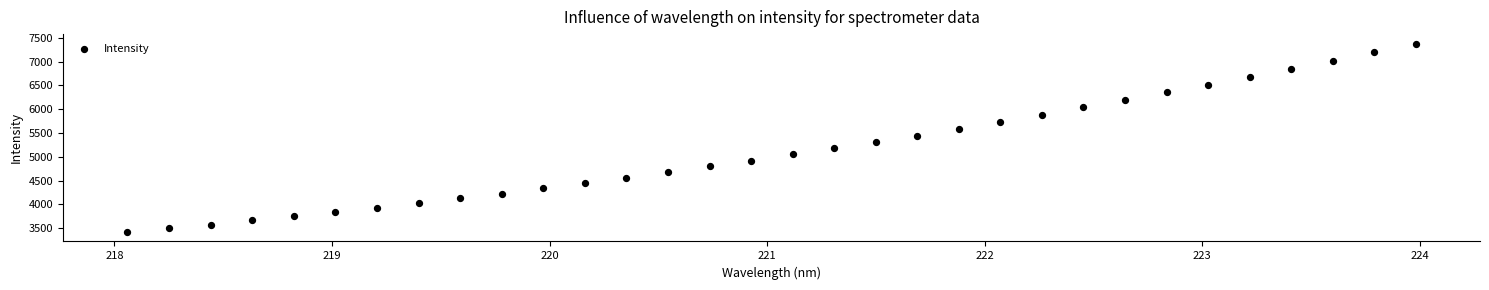

What is the range of X values (max minus min)?

5.9